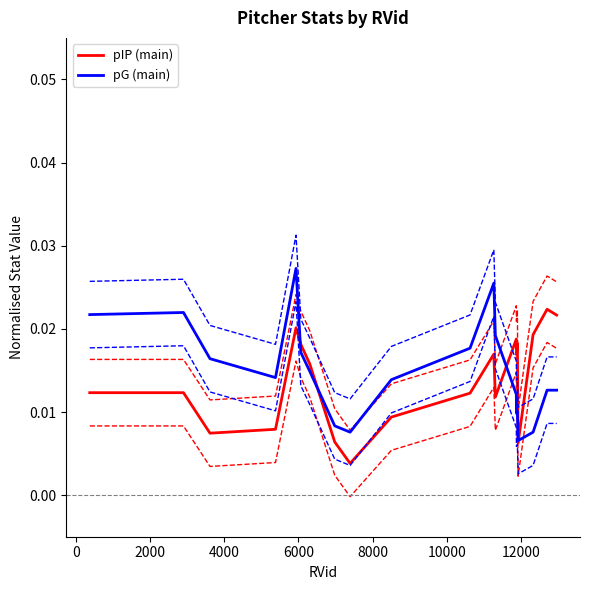

Does the chart have visible grid lines?

No